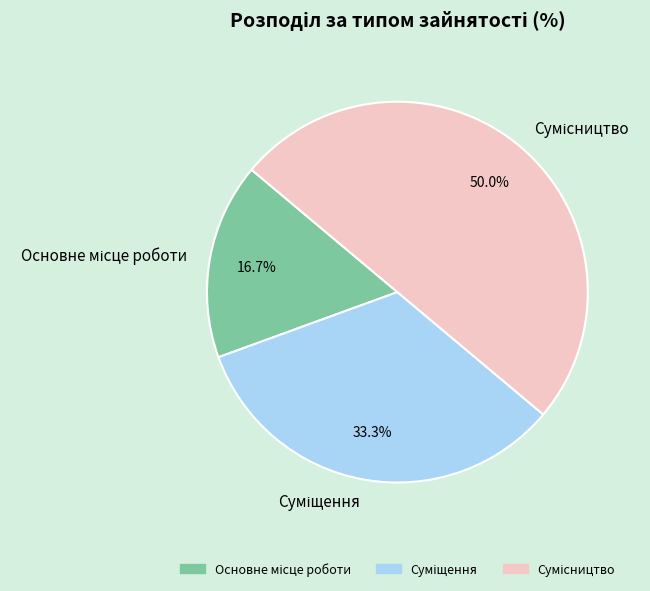

Combined, do Сумісництво and Суміщення account for over 50%?

Yes